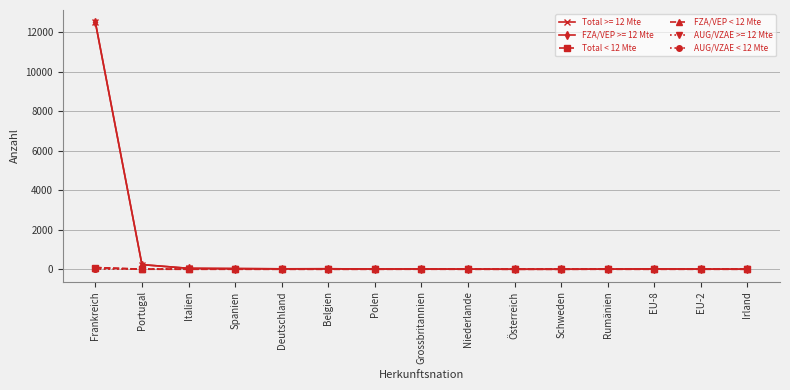

True or false: AUG/VZAE < 12 Mte has a value of 0 at Italien.

True